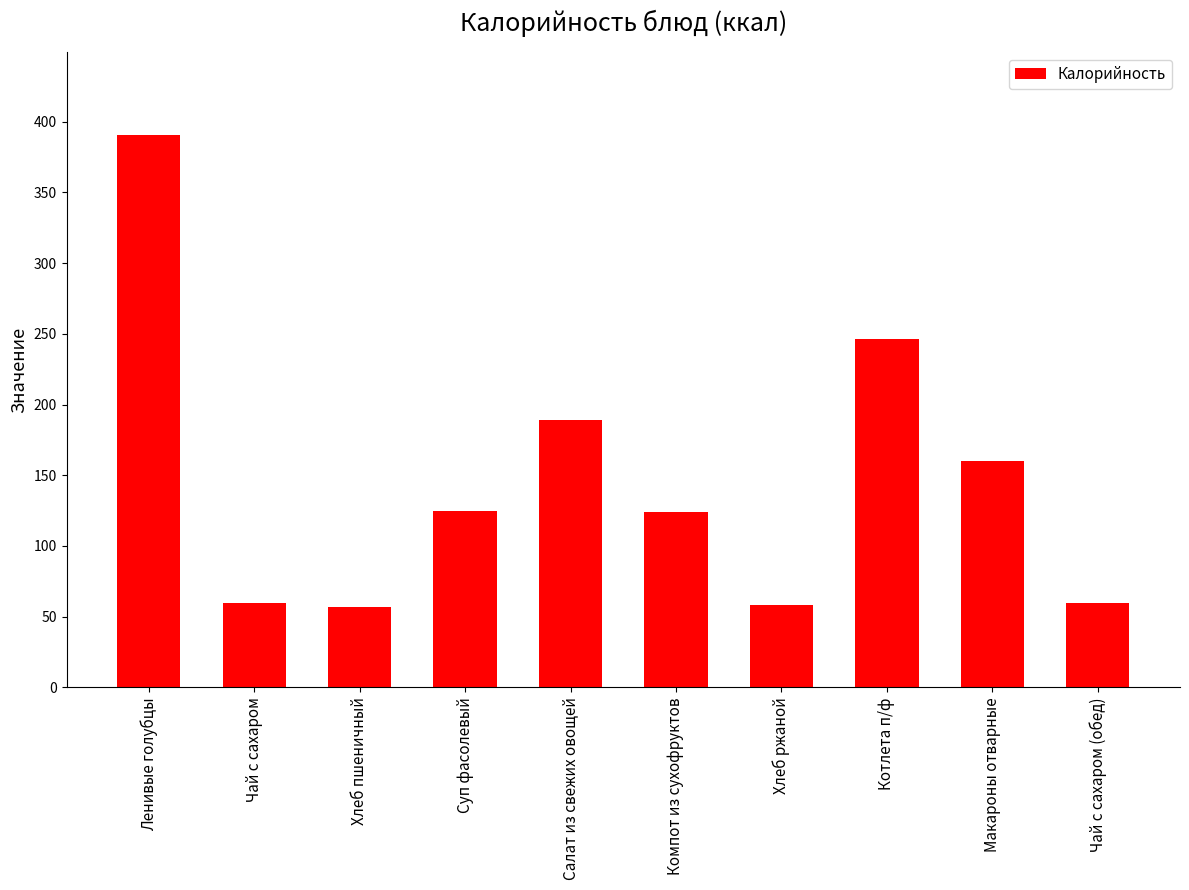

True or false: the data shows 124.0 at Компот из сухофруктов.

True